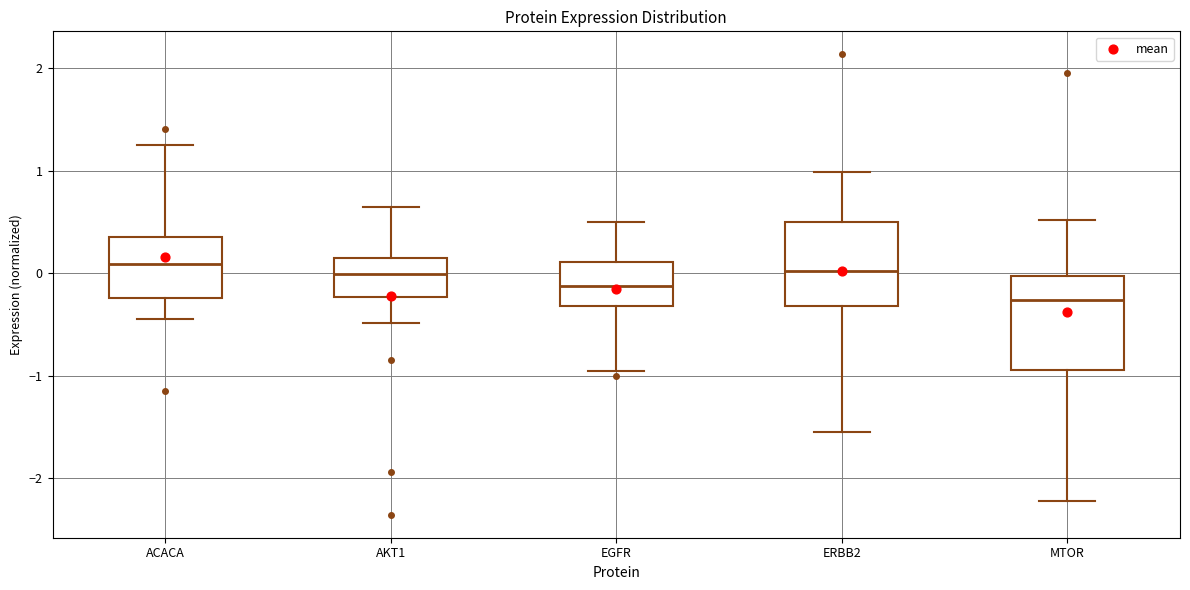

Where is the lower edge of the box for ERBB2 on the y-axis? The values are not printed on the chart, so give them approximately, as read against the axis.

-0.3